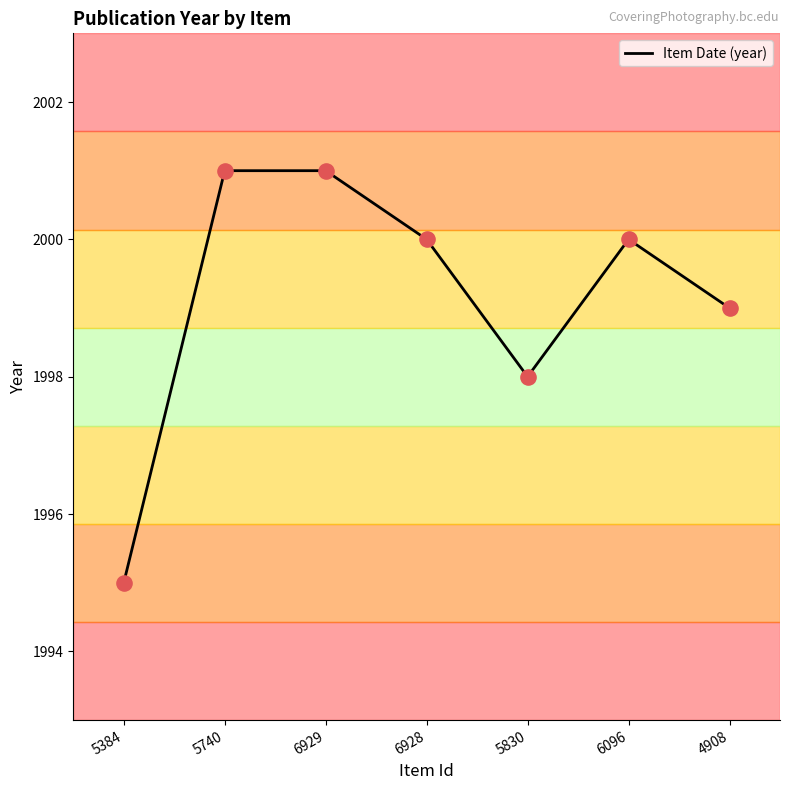

Approximately how many times larger is the value at 5830 compared to 6096?

1.0